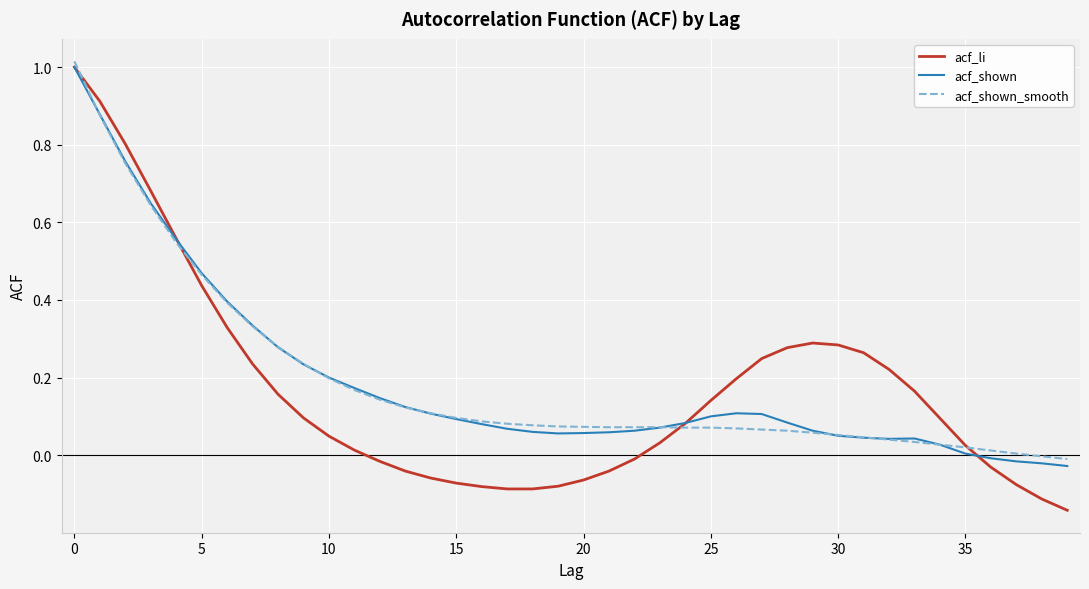

What is the sum of all acf_shown_smooth values?

7.6